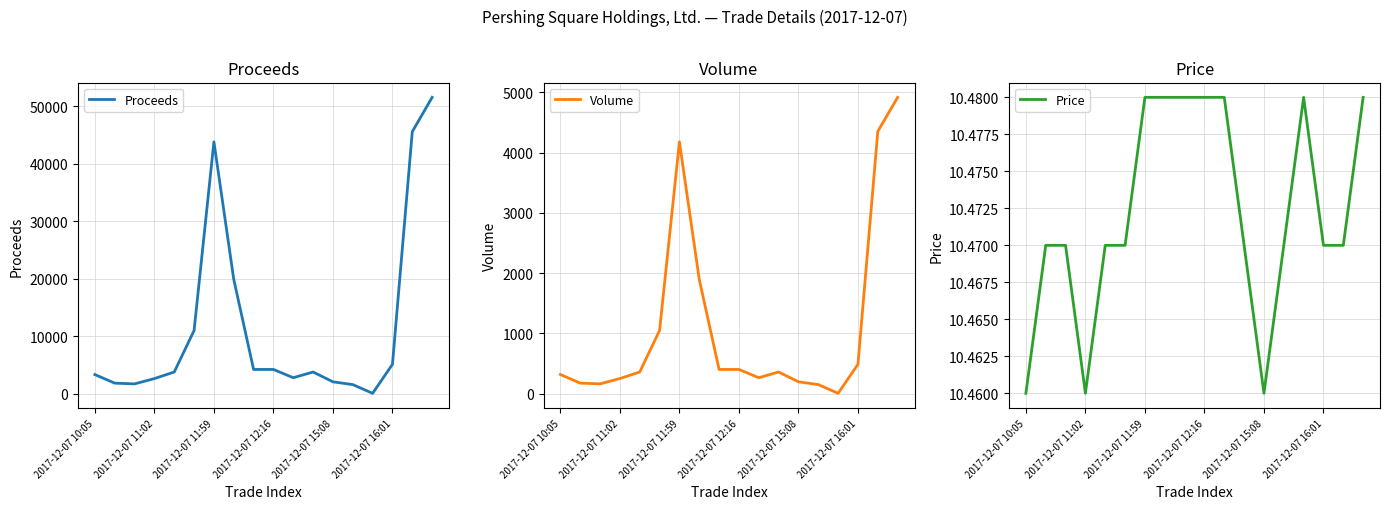

At which category is the sum across all series the highest?

17